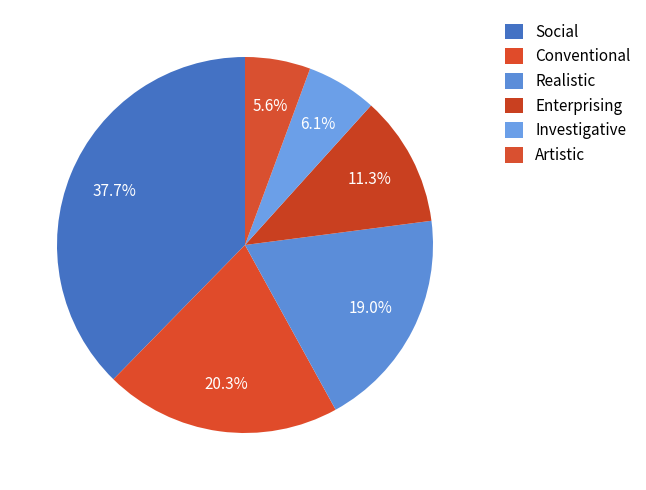

To the nearest percent, what portion does Investigative represent?

6%